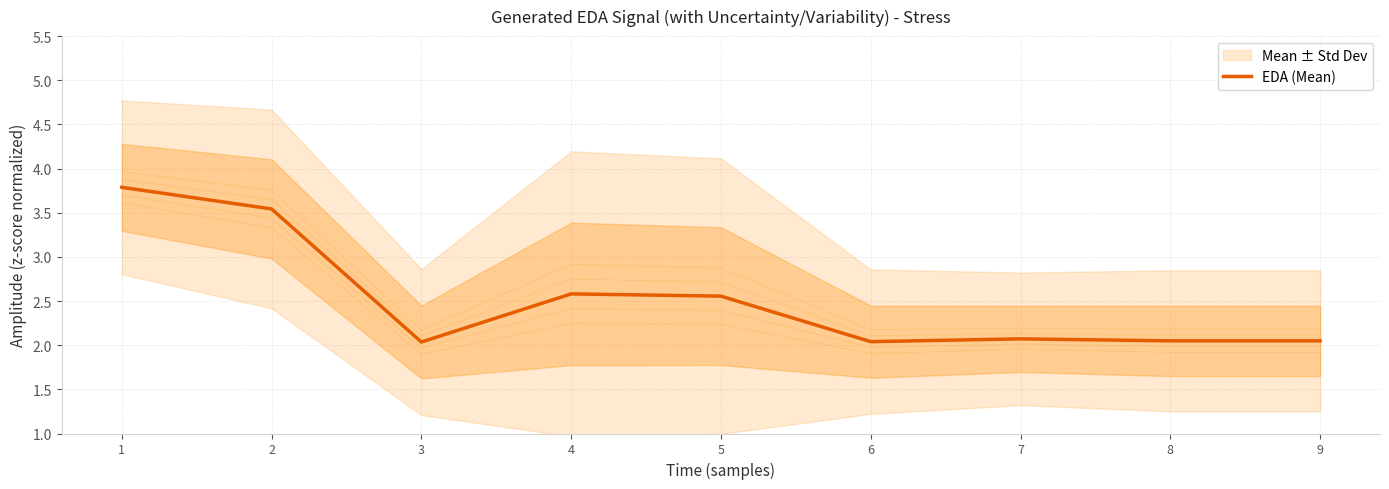

The chart shows a value of 2.0 at 3. True or false?

True